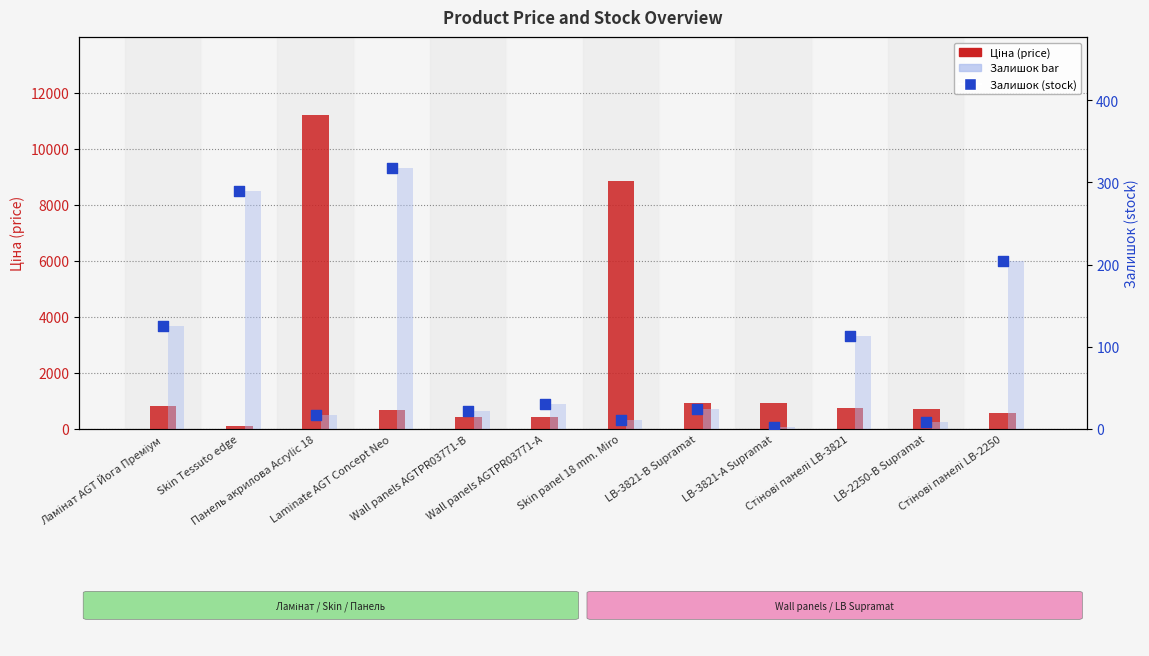

At how many categories does at least one series exceed 3753?

2